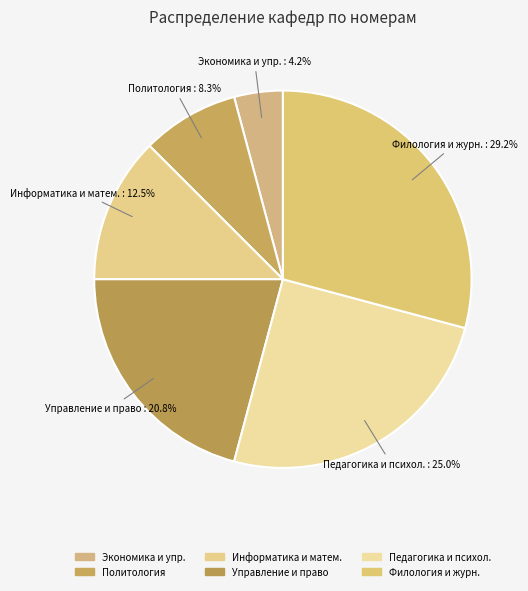

Which category has the smallest portion of the pie?

Экономика и упр.